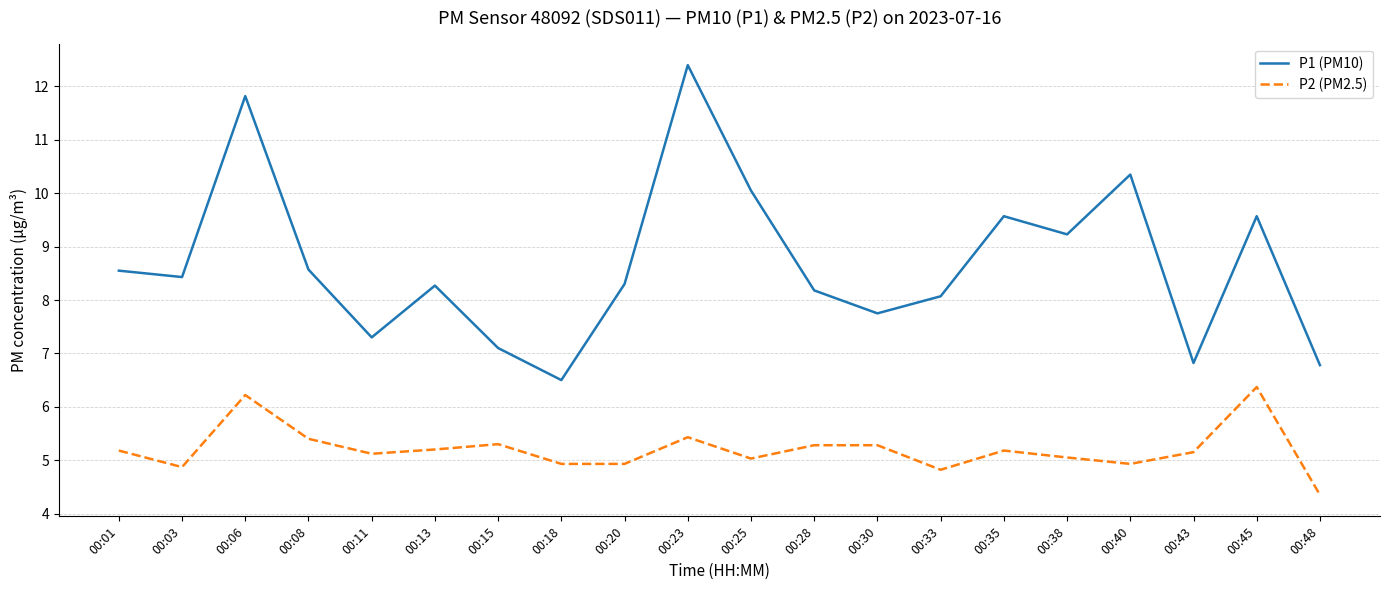

At which category does P1 (PM10) reach its first local valley?

00:03